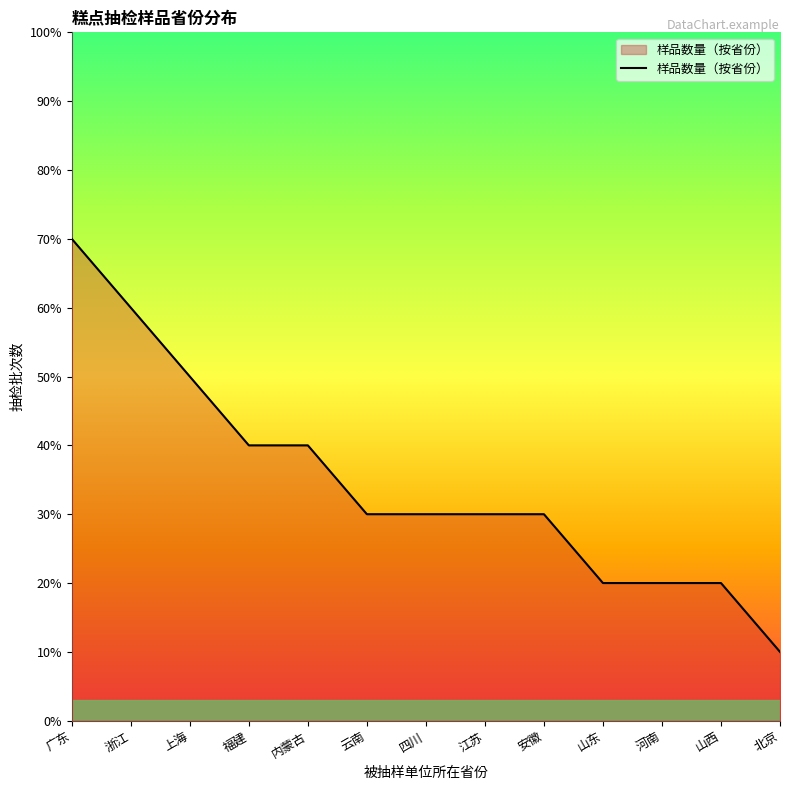

What position from the left is 云南?

6